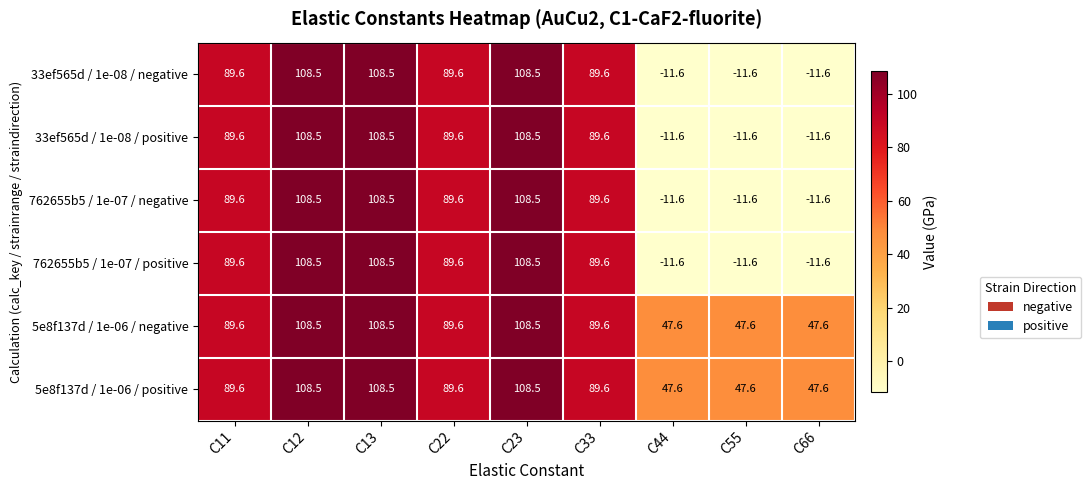

What is the approximate value of 5e8f137d / 1e-06 / negative at C11?

89.6